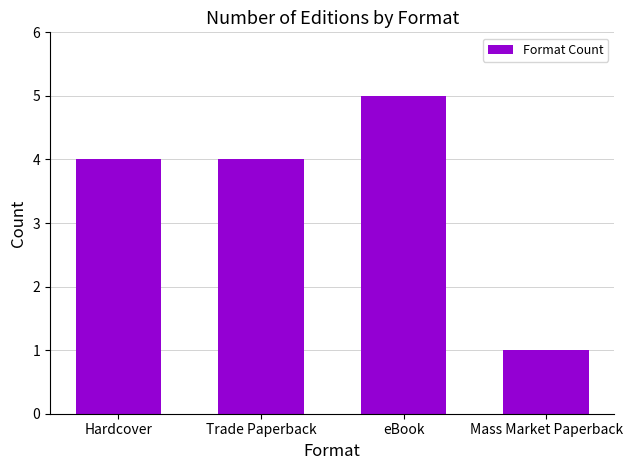

What is the label of the 2nd bar from the left?

Trade Paperback